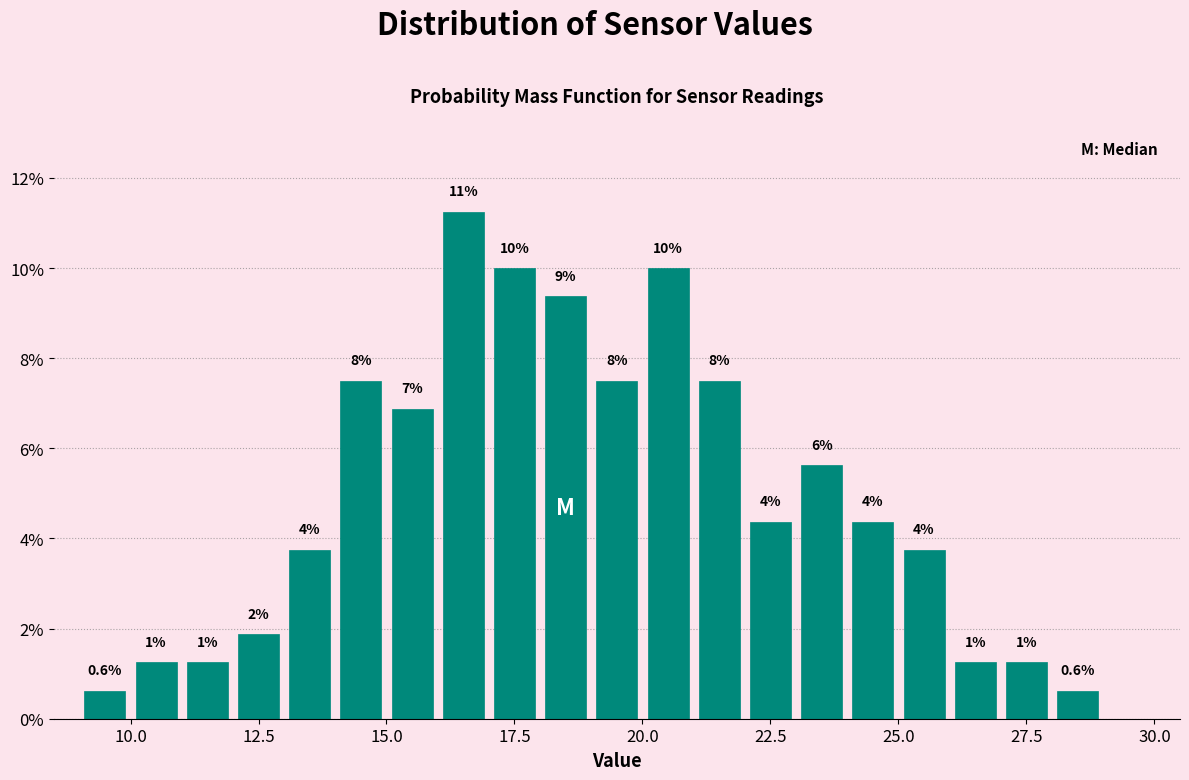

Around what value on the x-axis is the tallest bar? Give the approximate position of its centre, as read against the axis.

16.5